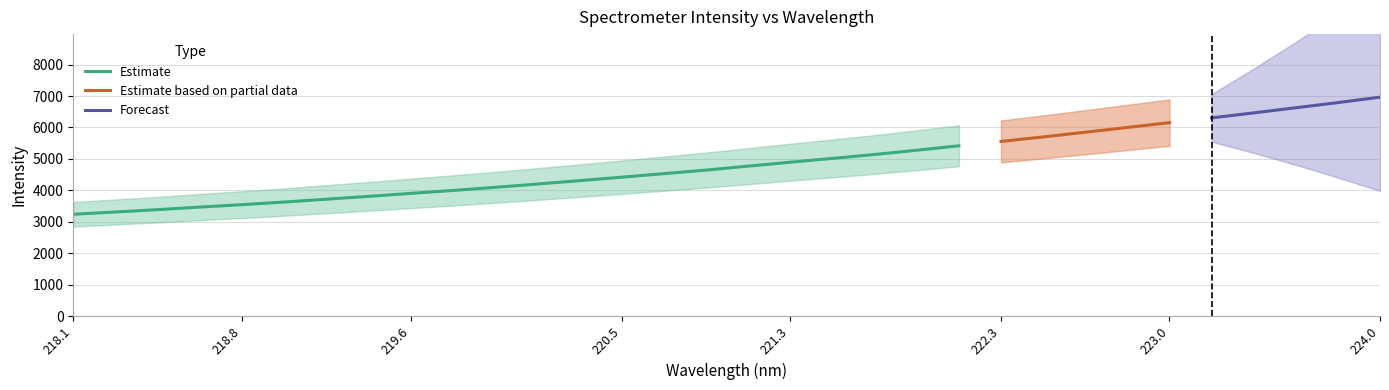

What is the difference between the maximum and second lowest values?

3651.7